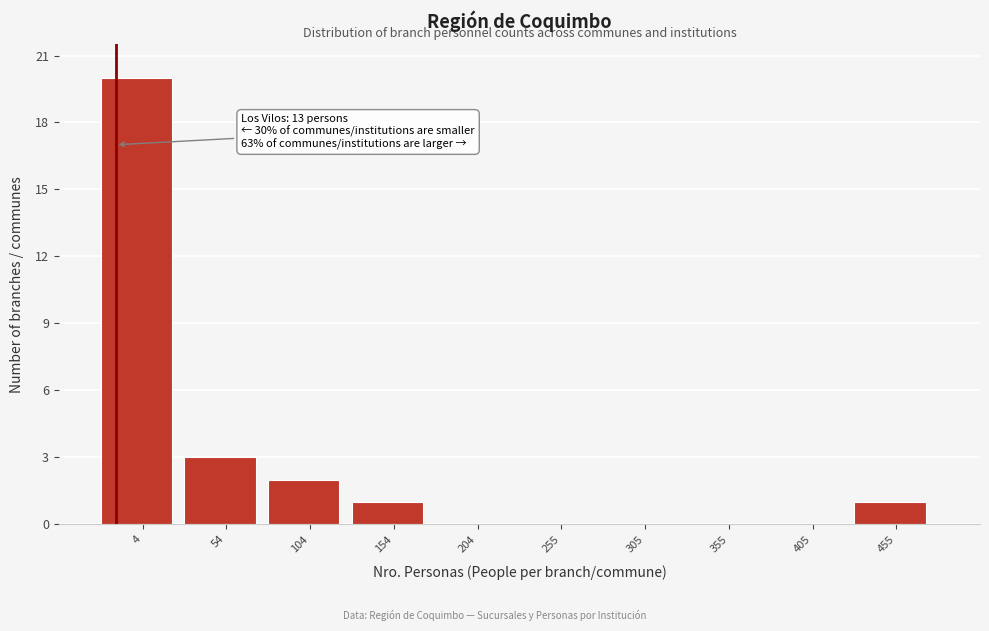

Reading left to right, what are all the values shown in this chart?

4=20	54=3	104=2	154=1	204=0	255=0	305=0	355=0	405=0	455=1